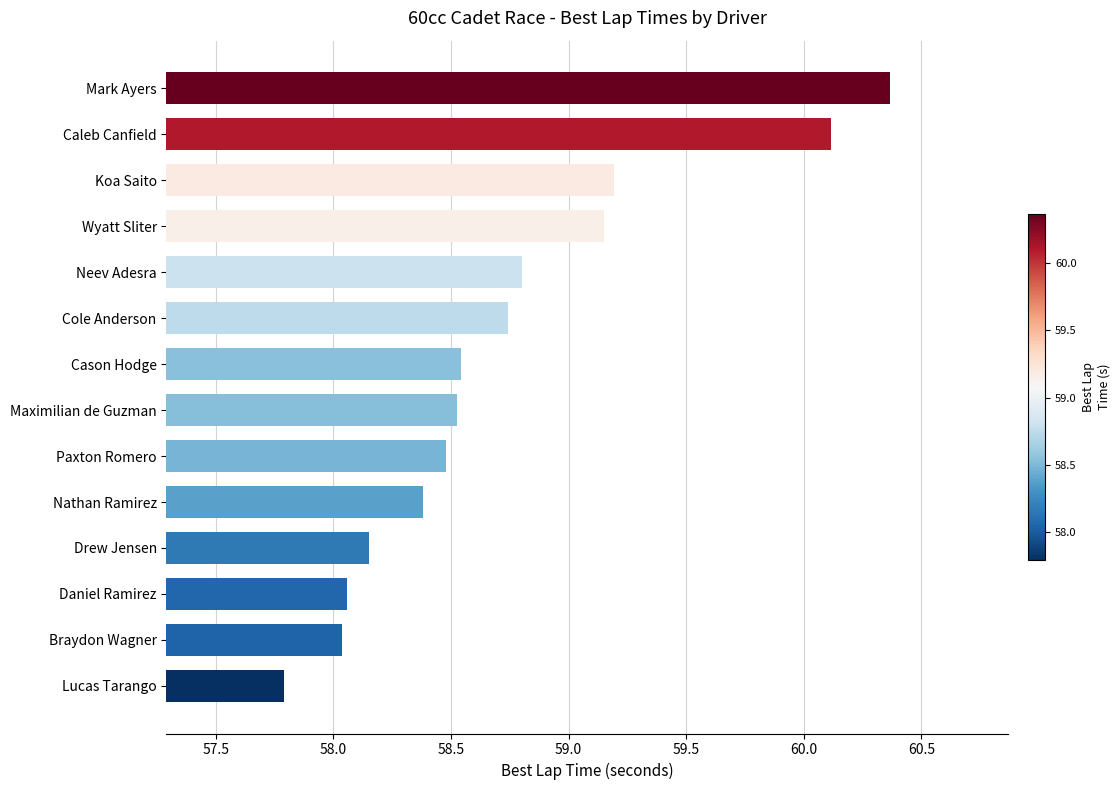

Is it true that the value at Wyatt Sliter is 33.0?

False